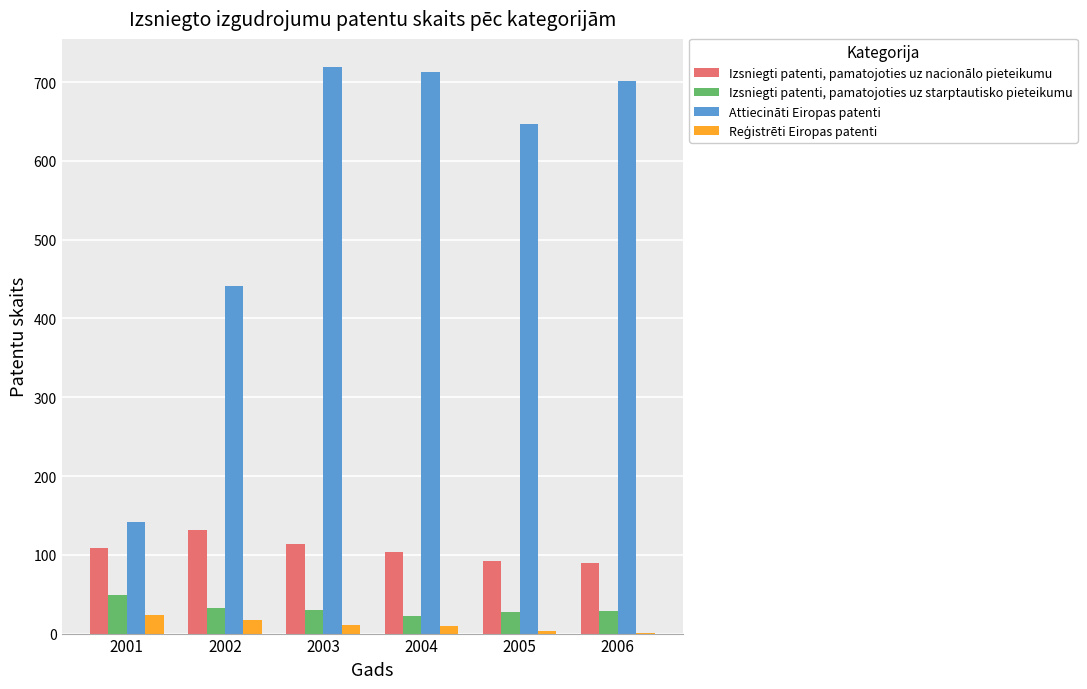

Does the chart contain stacked bars?

No